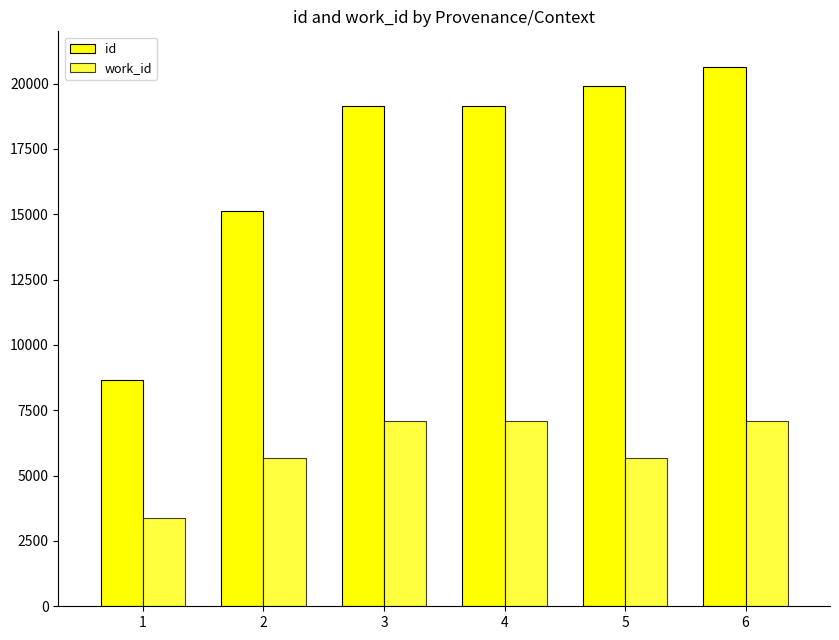

How many series are shown in this chart?

2